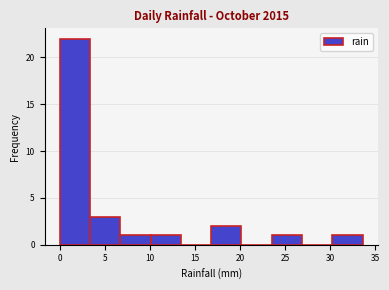

What is the height of the bar covering 23.5 to 27.0 on the x-axis? Neither the bar edges nor the heights are printed on the chart, so give them approximately, as read against the axes.

1